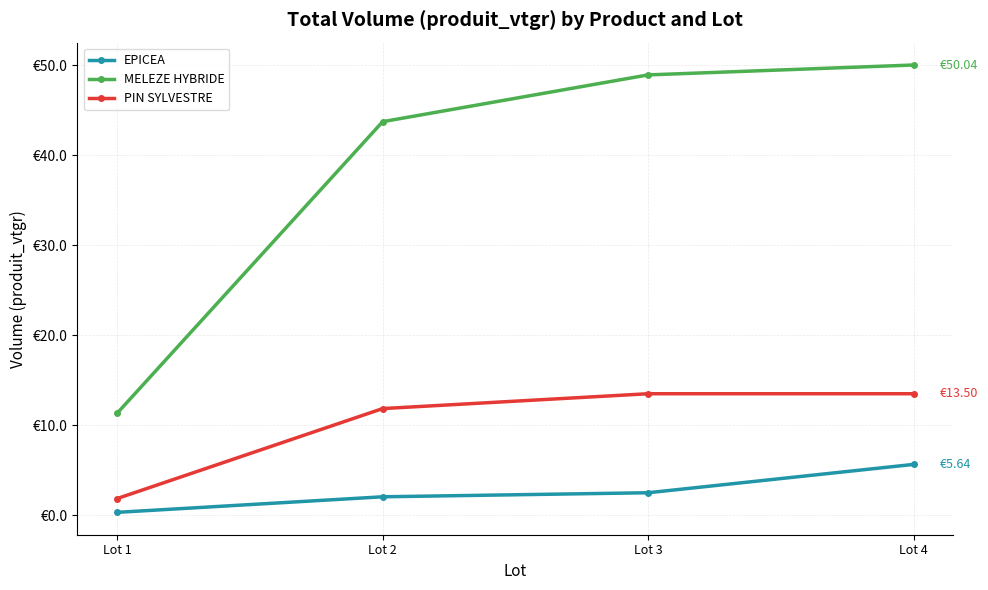

What are all the series names shown in the legend?

EPICEA, MELEZE HYBRIDE, PIN SYLVESTRE